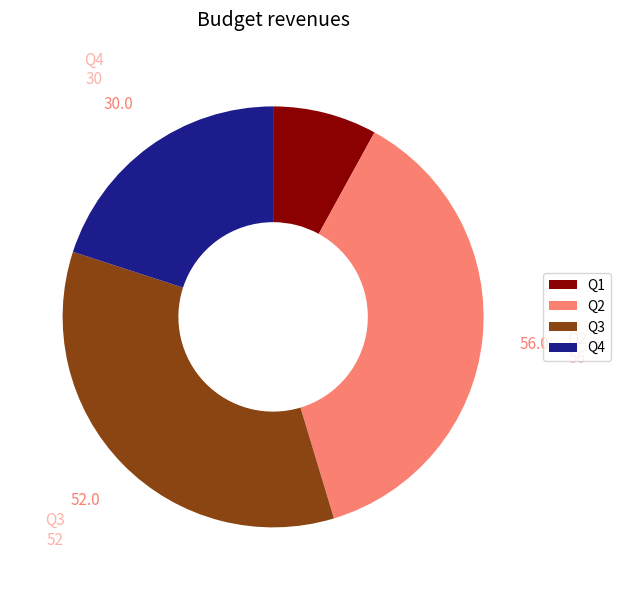

Which category has the biggest portion of the pie?

Q2